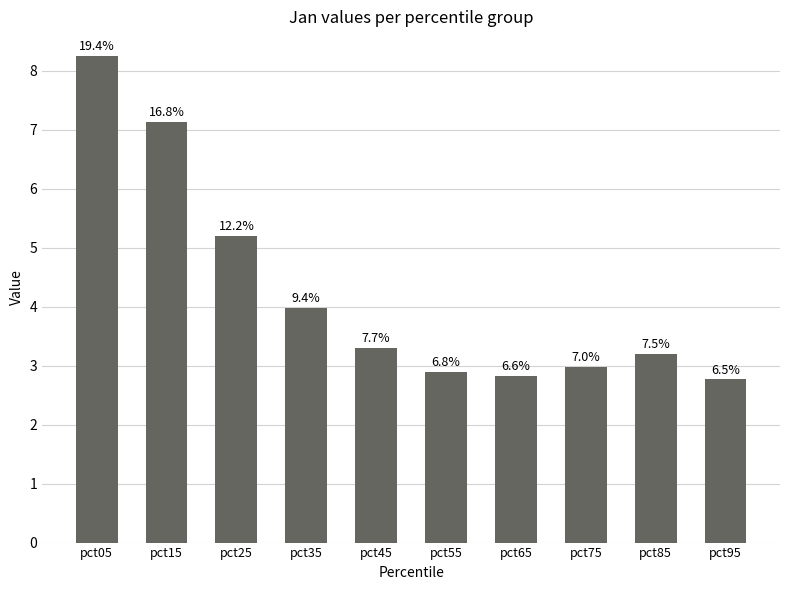

Read the value at pct35.

4.0